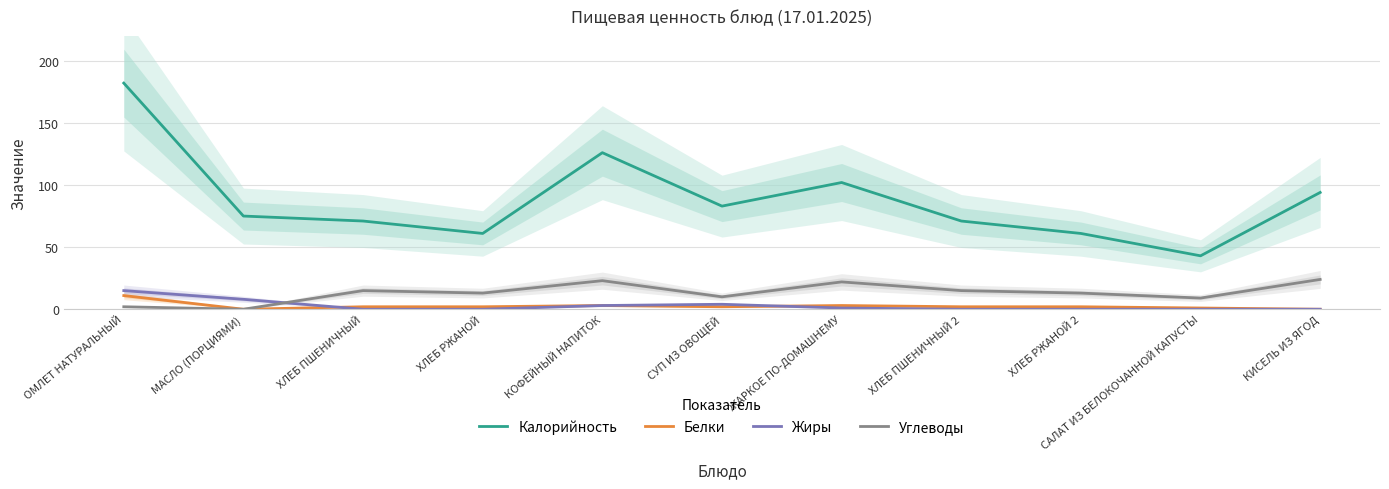

What are all the series names shown in the legend?

Калорийность, Белки, Жиры, Углеводы